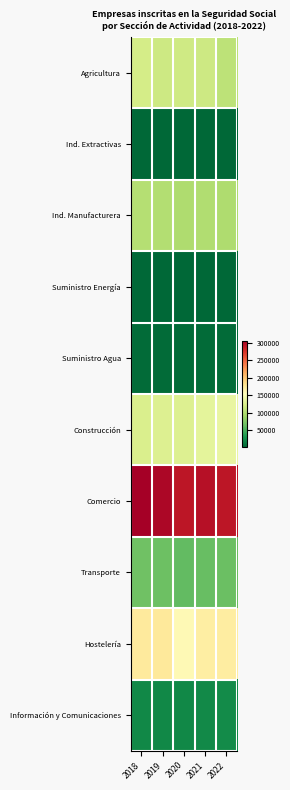

At how many categories does at least one series exceed 53732?

5